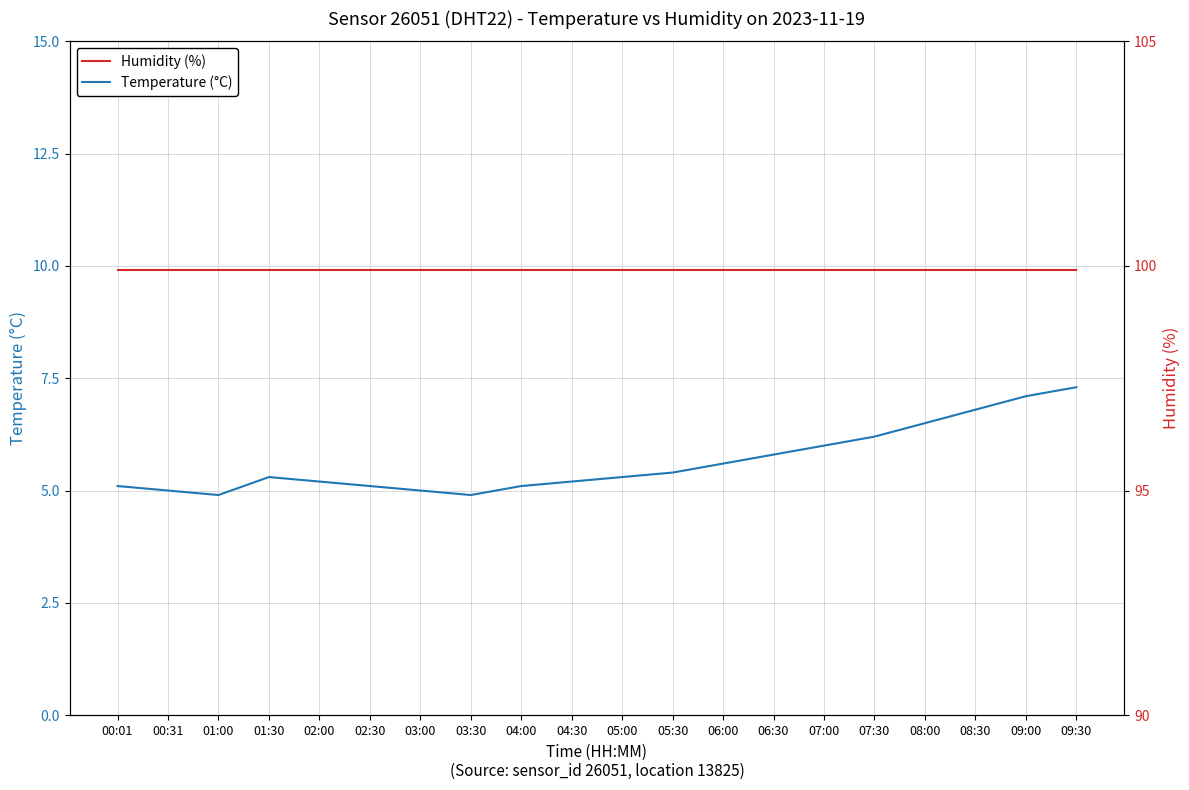

Reading left to right, list all the values displayed in this chart.

Temperature (°C): 5.1	5.0	4.9	5.3	5.2	5.1	5.0	4.9	5.1	5.2	5.3	5.4	5.6	5.8	6.0	6.2	6.5	6.8	7.1	7.3
Humidity (%): 99.9	99.9	99.9	99.9	99.9	99.9	99.9	99.9	99.9	99.9	99.9	99.9	99.9	99.9	99.9	99.9	99.9	99.9	99.9	99.9